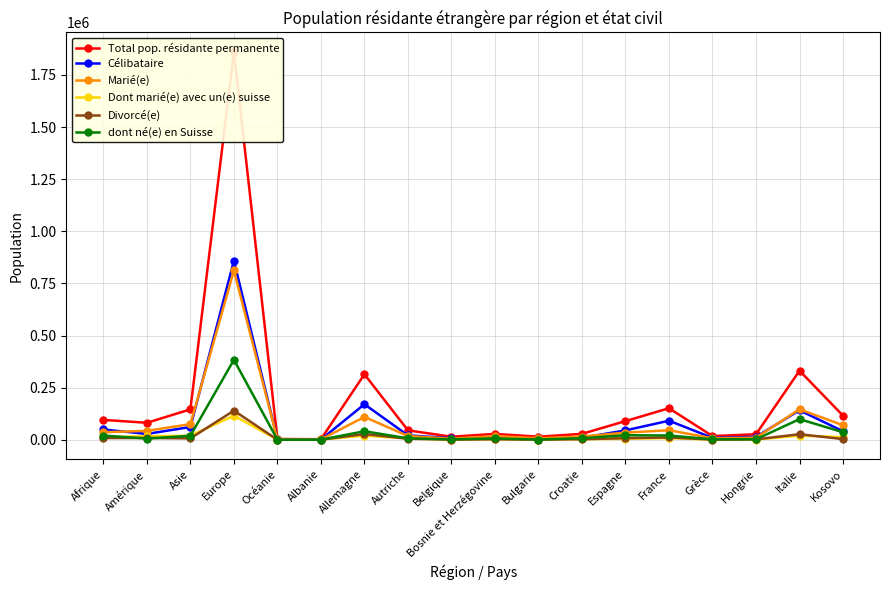

Reading left to right, transcribe all the data shown in this chart.

Total pop. résidante permanente: 95111	81344	145654	1861045	3604	2640	314078	45186	14332	28024	14394	28304	89441	151219	17573	26304	331212	115570
Célibataire: 49281	27844	61137	858935	1263	762	170279	20881	7656	7267	6202	9449	44906	91272	9151	14111	141307	40706
Marié(e): 36166	42618	74853	812183	2055	1707	109336	17752	5236	17341	7020	15447	34156	45584	7193	9827	146287	69526
Dont marié(e) avec un(e) suisse: 11543	16936	19155	115431	701	446	19660	6003	748	3200	418	2526	4292	7863	617	736	19730	12482
Divorcé(e): 8089	8285	6513	139664	198	127	27213	4807	1071	2224	895	2516	7590	10946	833	1955	26431	3211
dont né(e) en Suisse: 20046	5822	18964	383397	251	323	40770	6788	1821	6101	907	7558	21546	20392	2072	2367	98716	36092